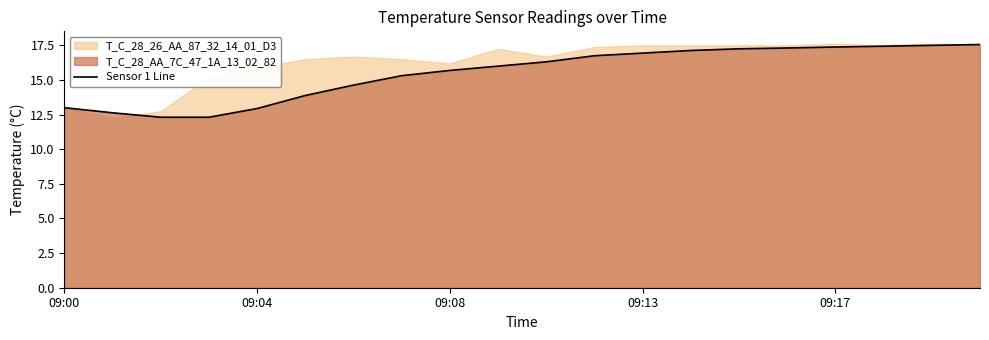

What is the minimum value shown in the chart?

12.3